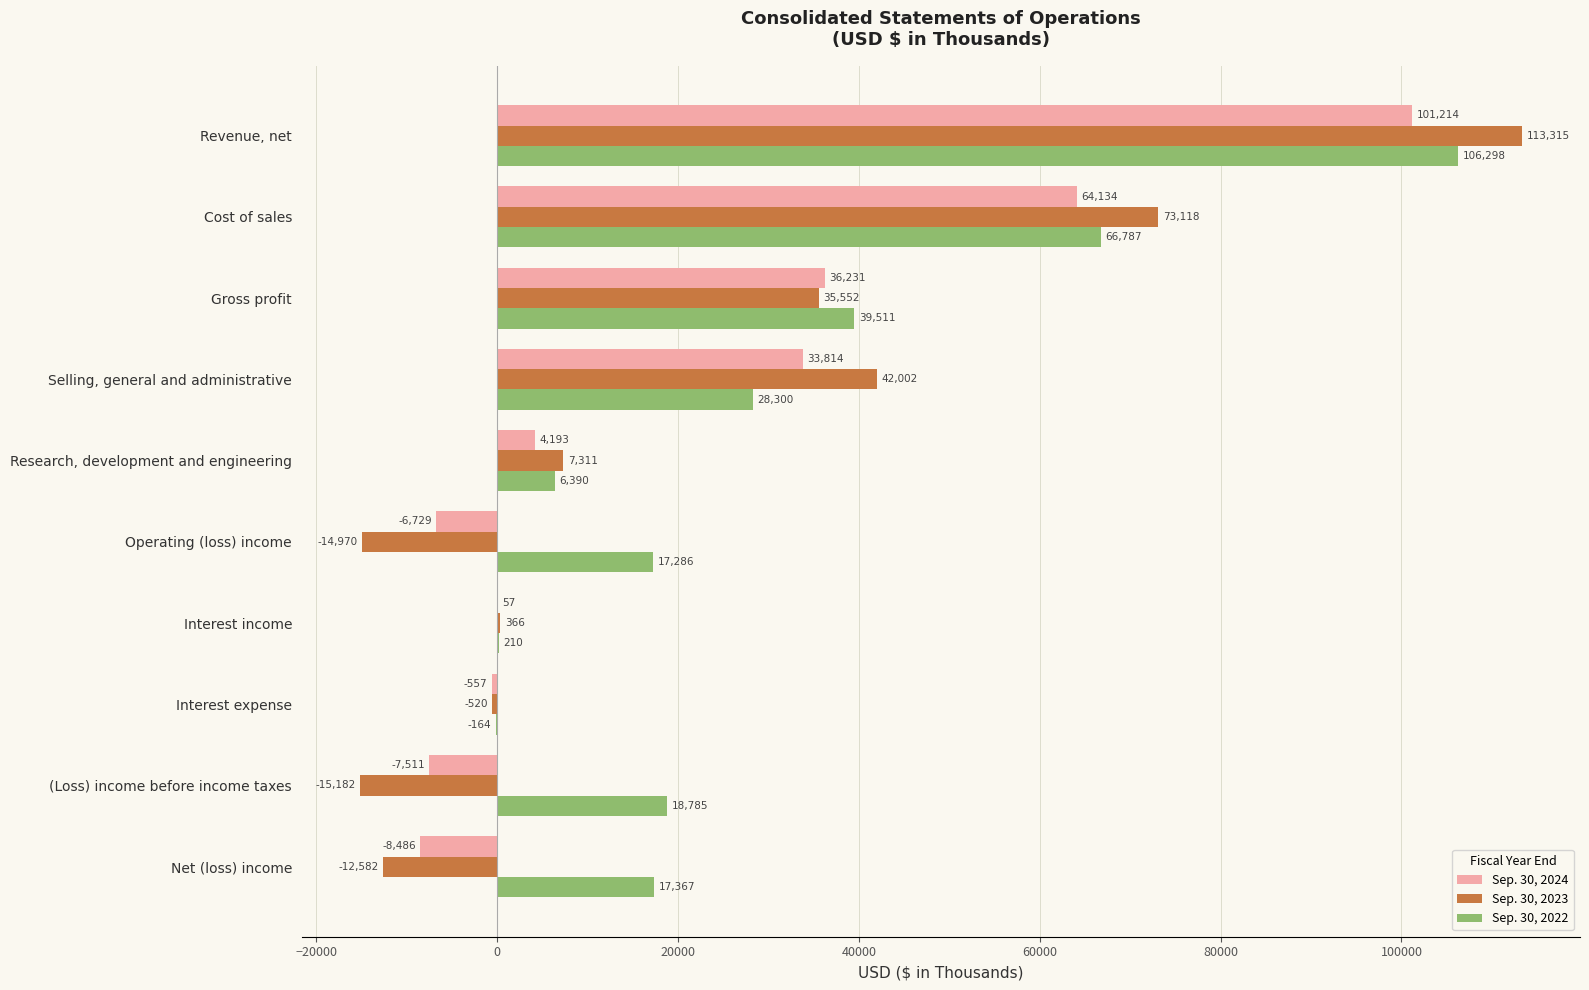

Count the number of data series in this chart.

3